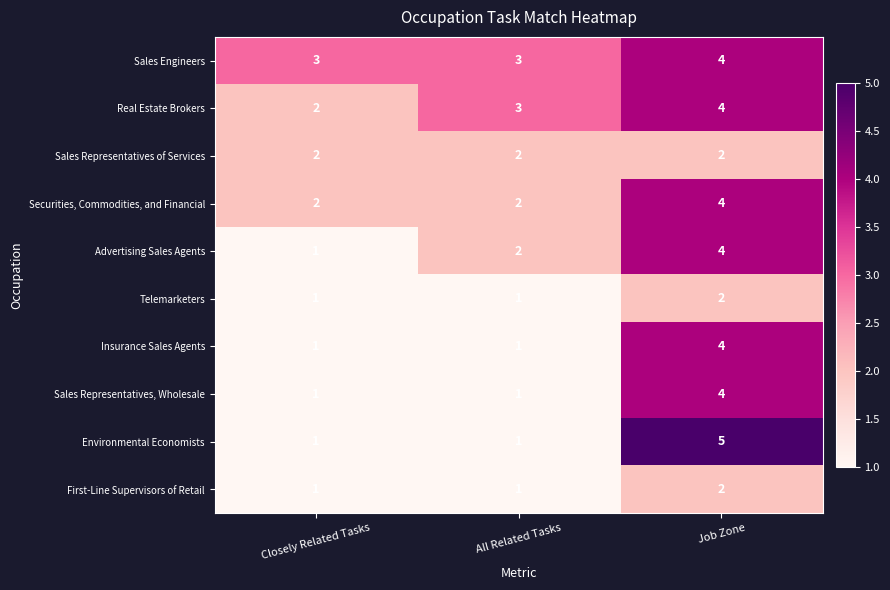

At how many categories does at least one series exceed 2?

3